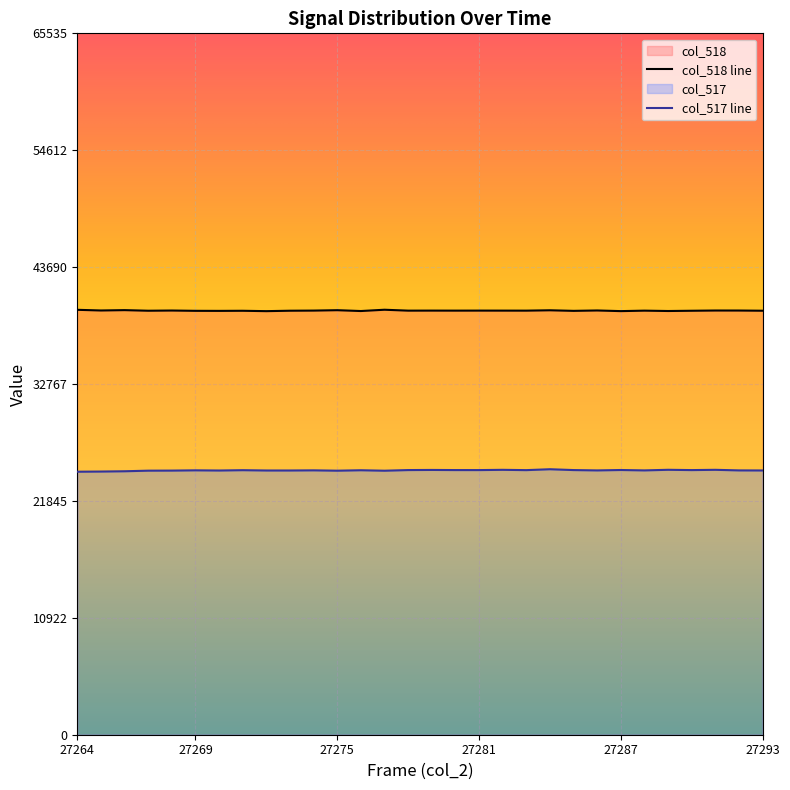

List the series in order of their overall mean, highest first.

col_518 line, col_517 line